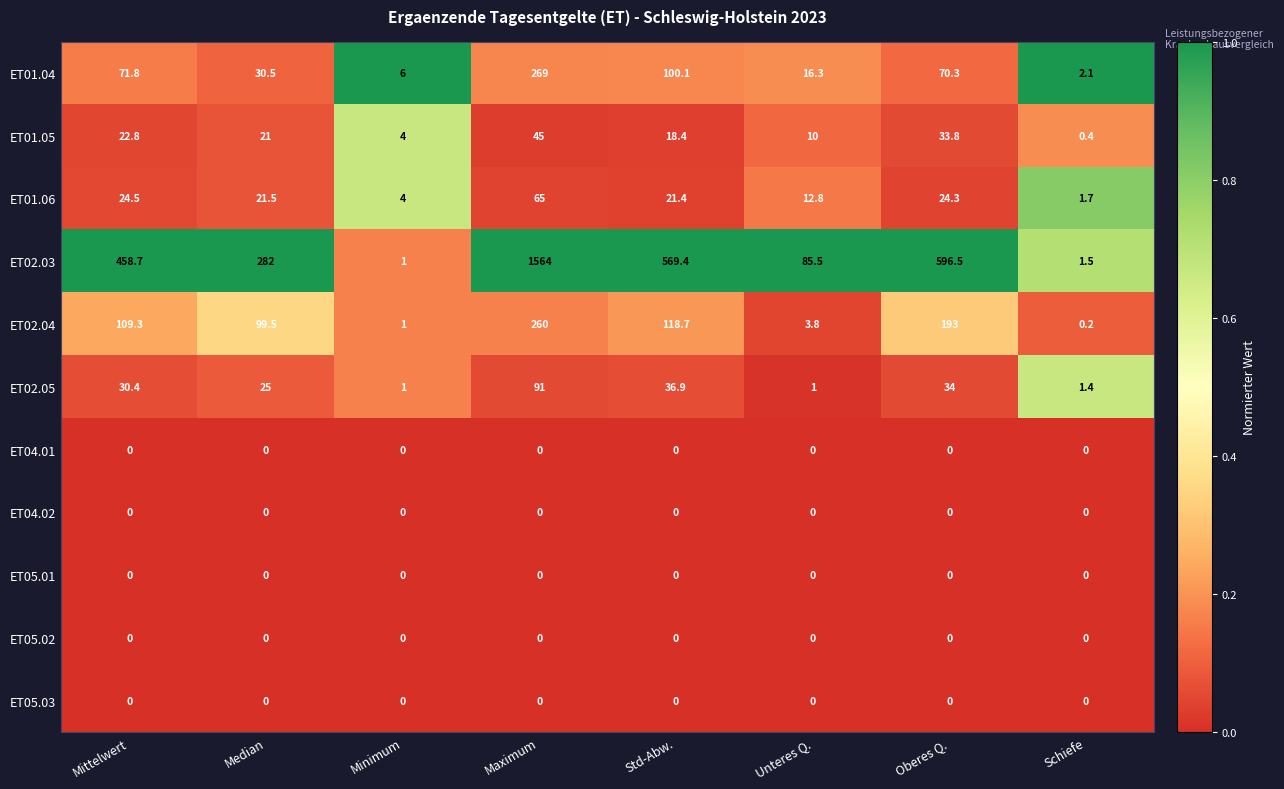

At which category is the sum across all series the highest?

Maximum